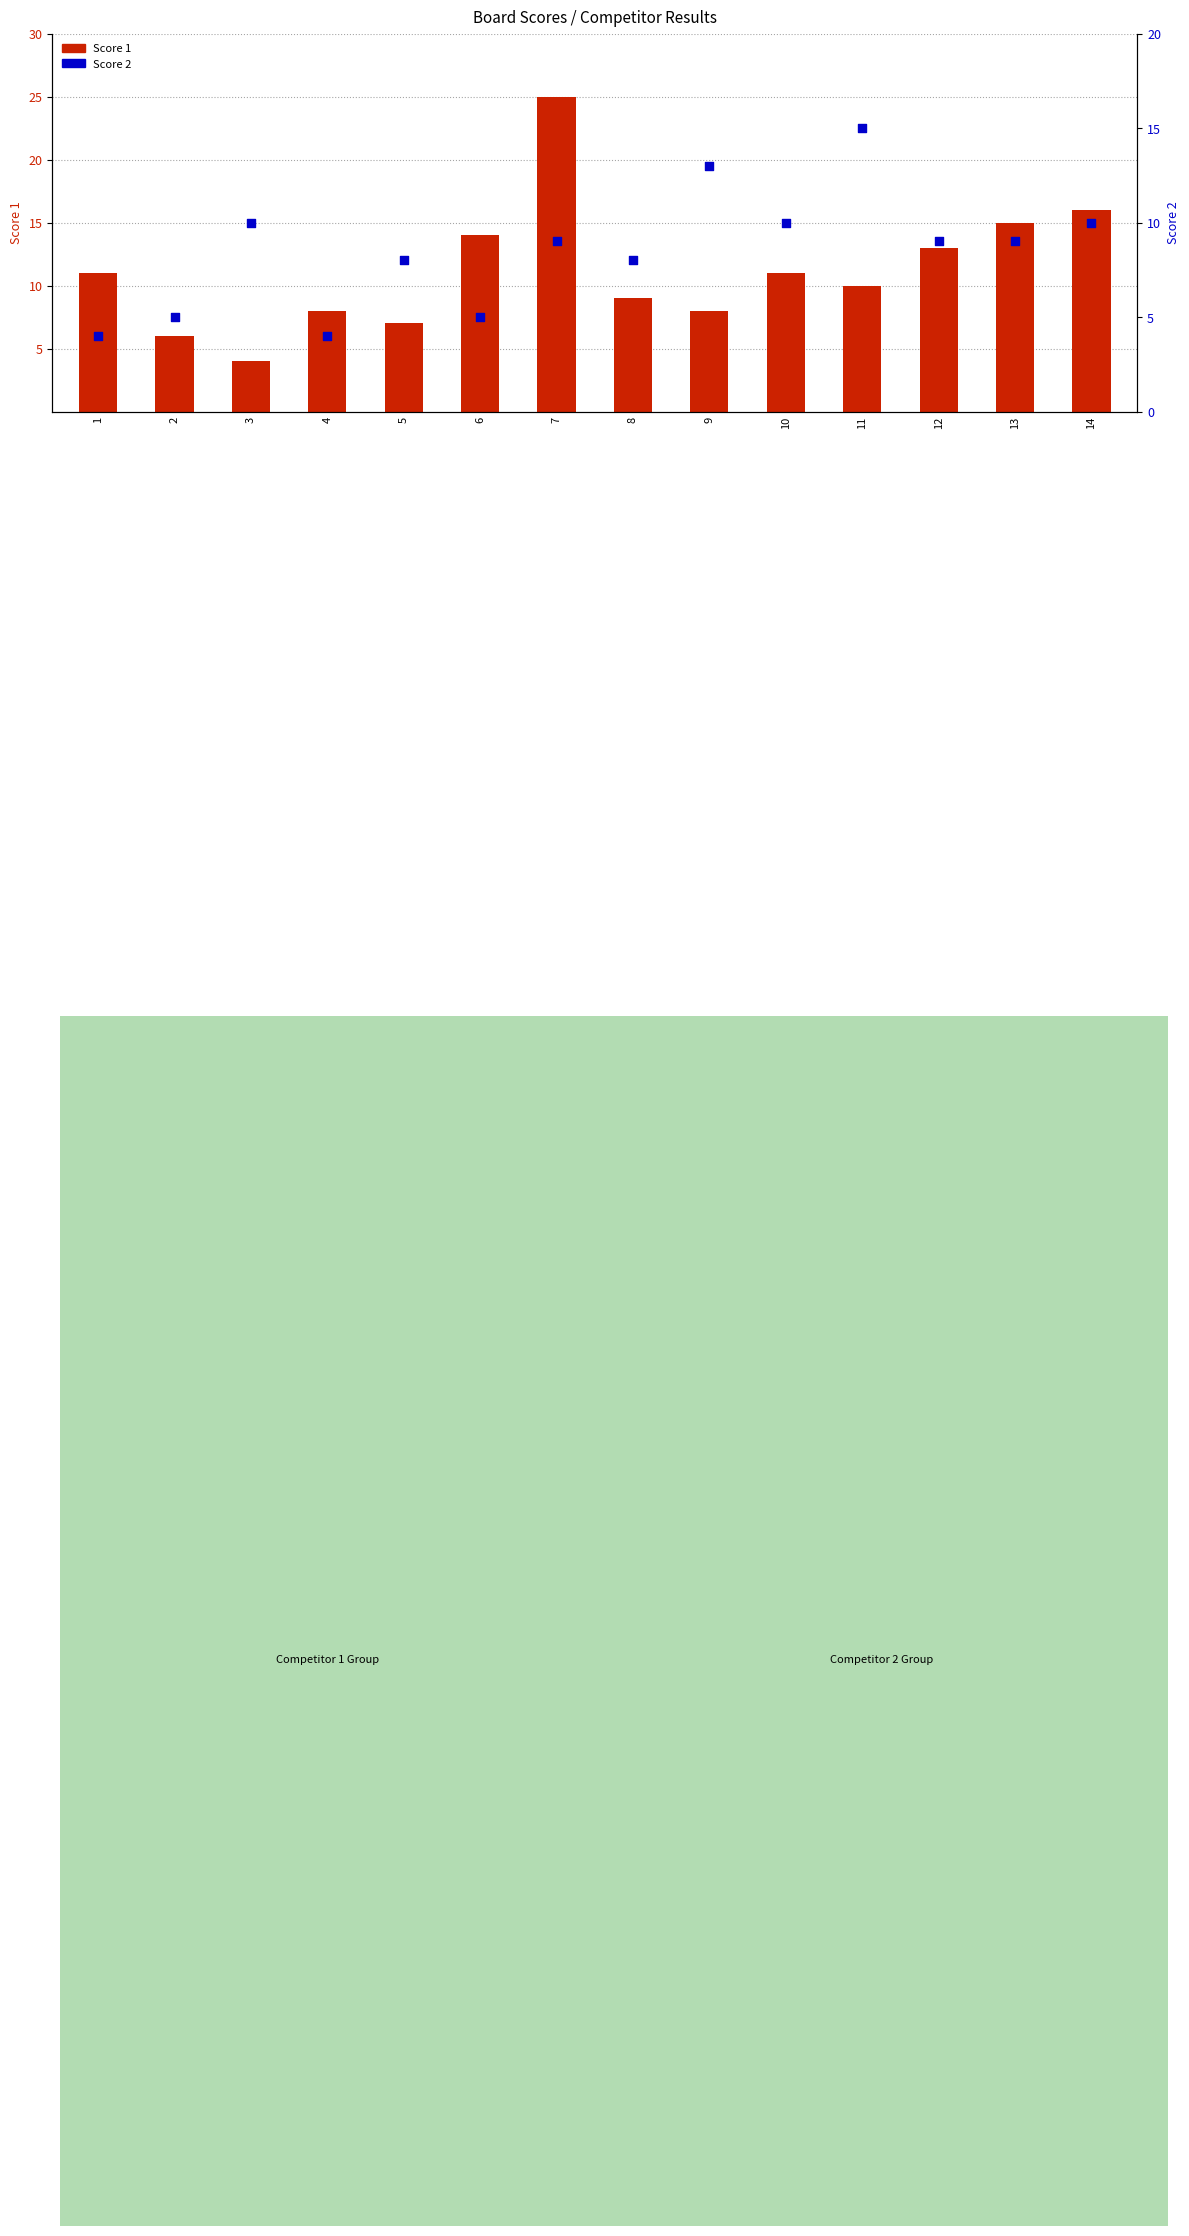

At how many categories does at least one series exceed 18?

1